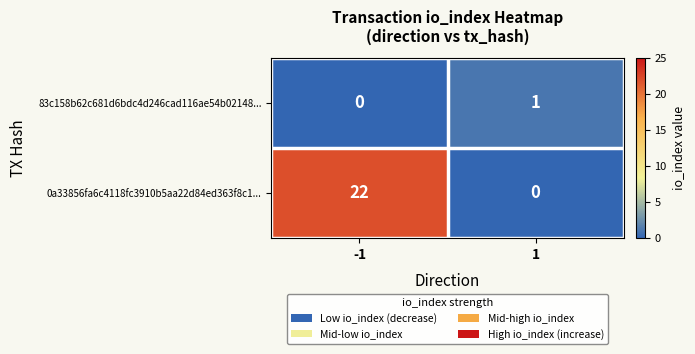

Reading left to right, what are all the values shown in this chart?

83c158b62c681d6bdc4d246cad116ae54b02148...: 0	1
0a33856fa6c4118fc3910b5aa22d84ed363f8c1...: 22	0